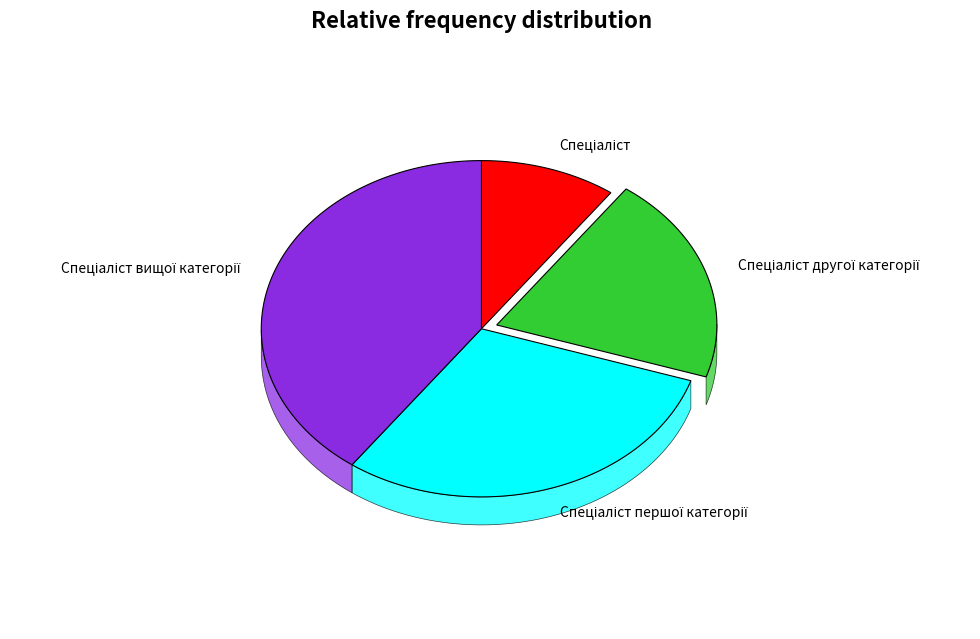

What percentage do Спеціаліст першої категорії and Спеціаліст together represent?

40.0%